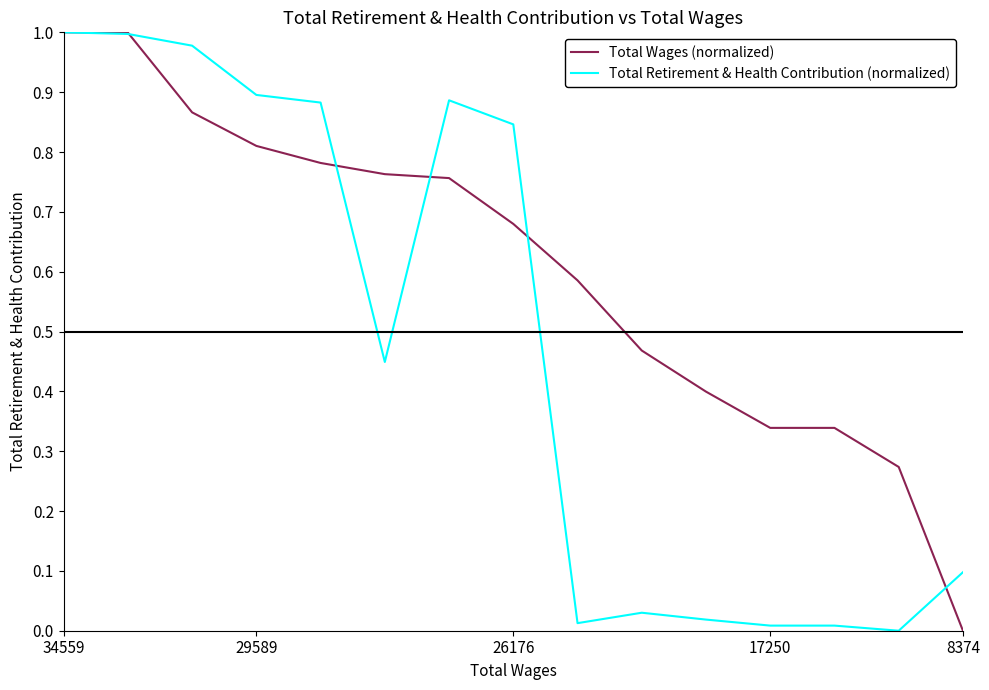

Rank the series by their average value, from lowest to highest.

Total Retirement & Health Contribution (normalized), Total Wages (normalized)